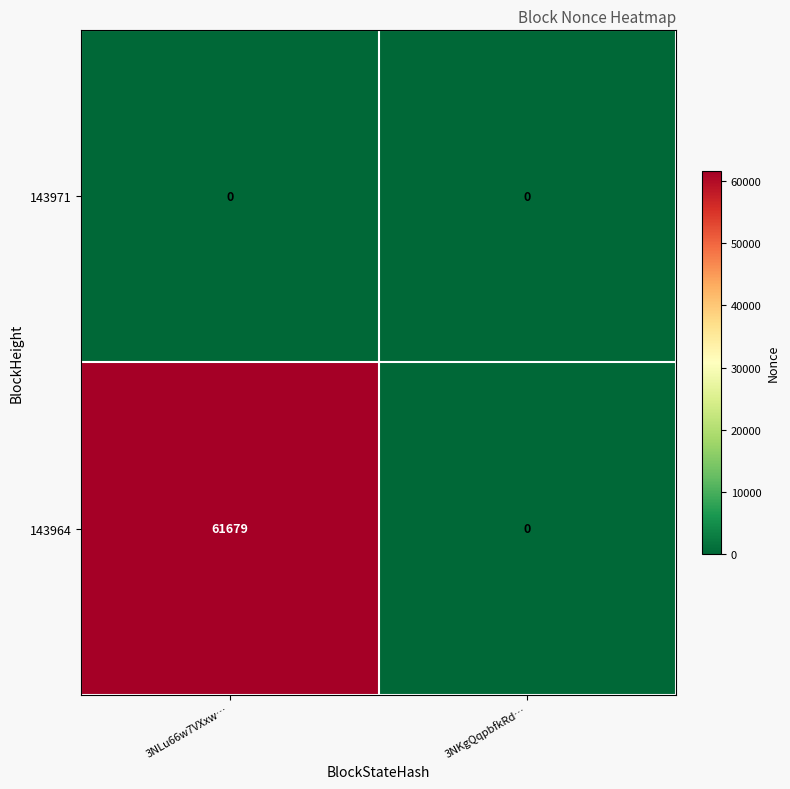

How many series are shown in this chart?

2